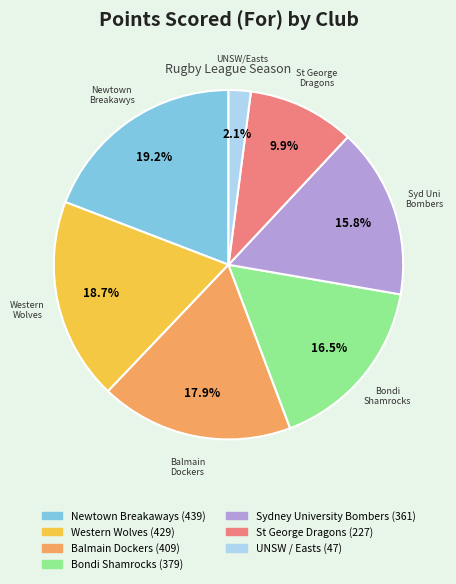

Which category has the smallest portion of the pie?

UNSW / Easts